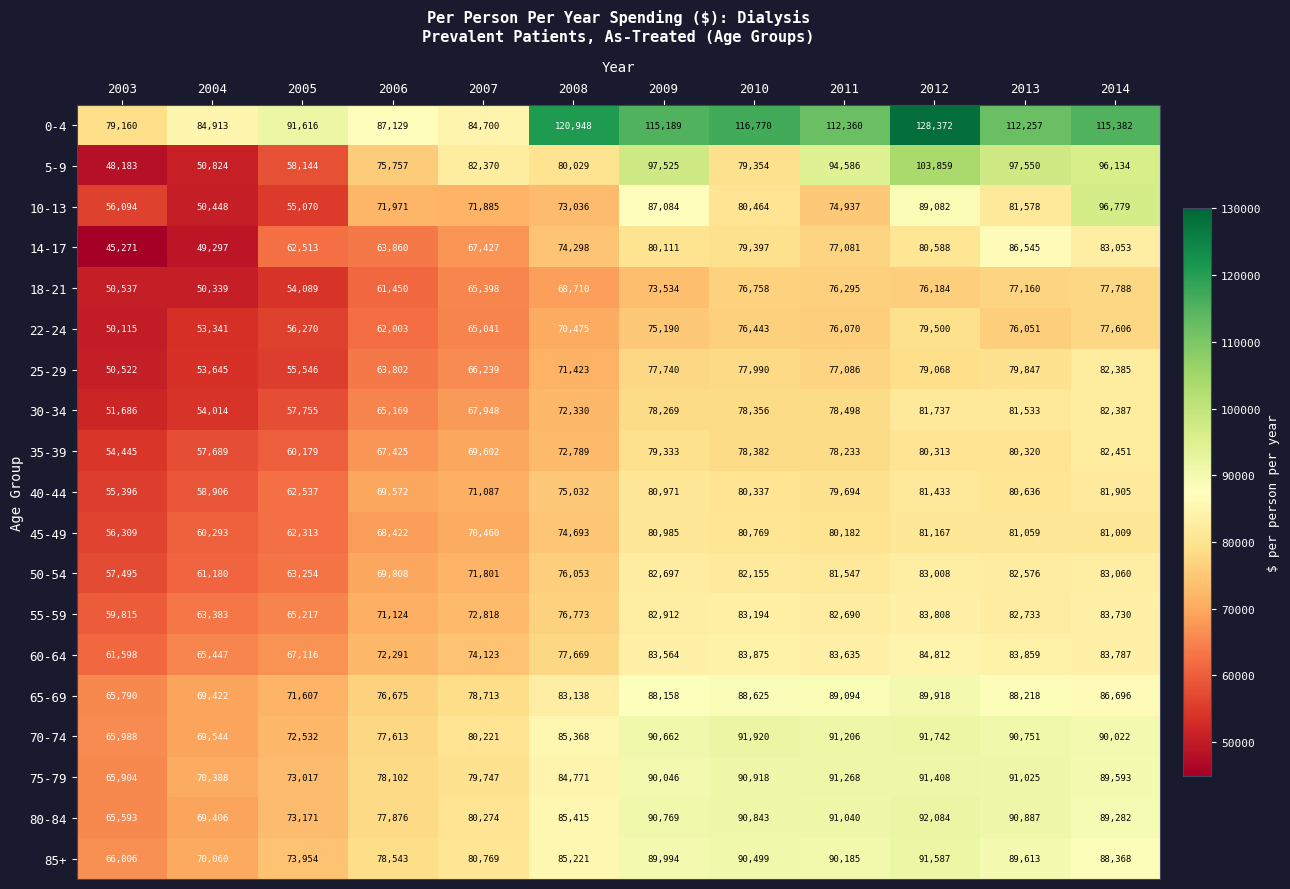

Count the number of data series in this chart.

19